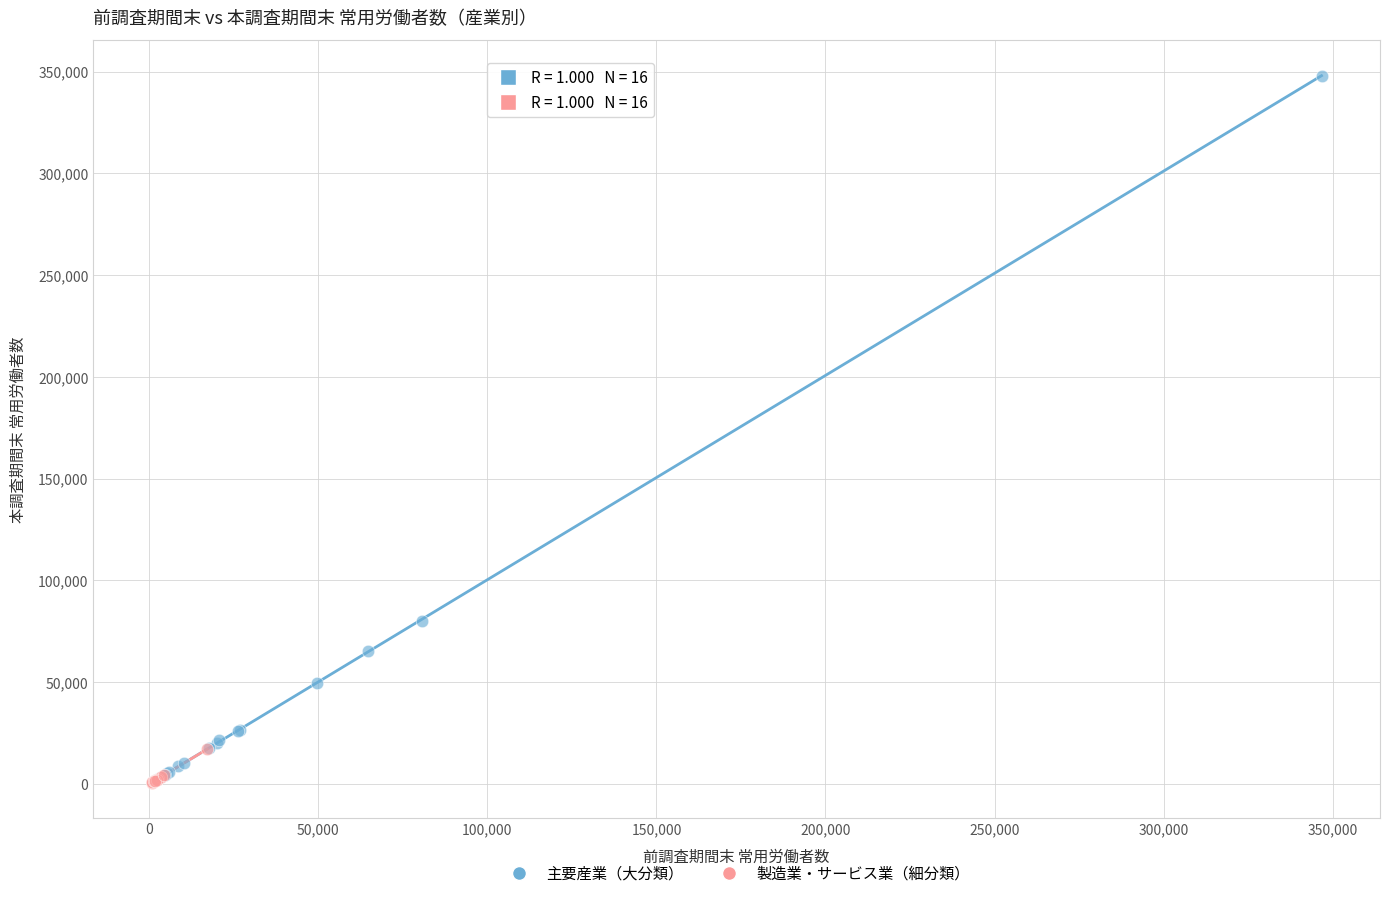

Which series has the largest Y range (max minus min)?

主要産業（大分類）